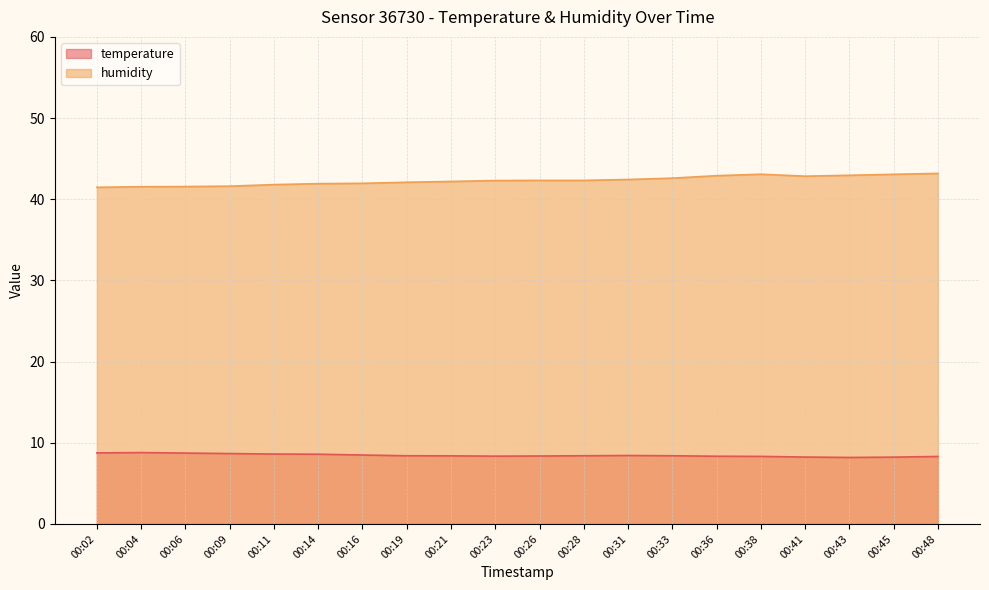

What is the average value of the temperature series?

8.4